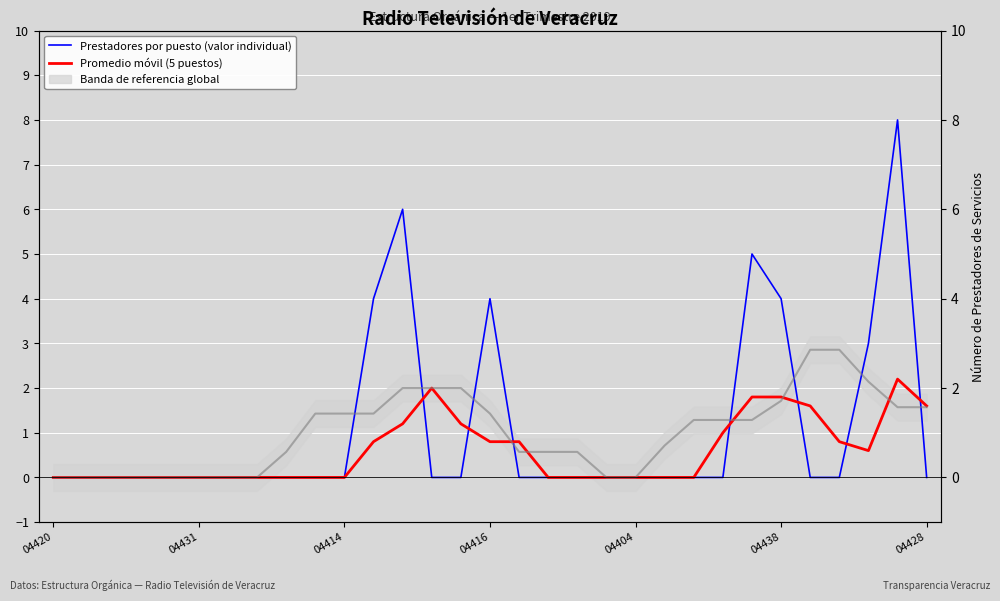

How many times do Promedio móvil (5 puestos) and Prestadores por puesto (valor individual) cross each other?

7